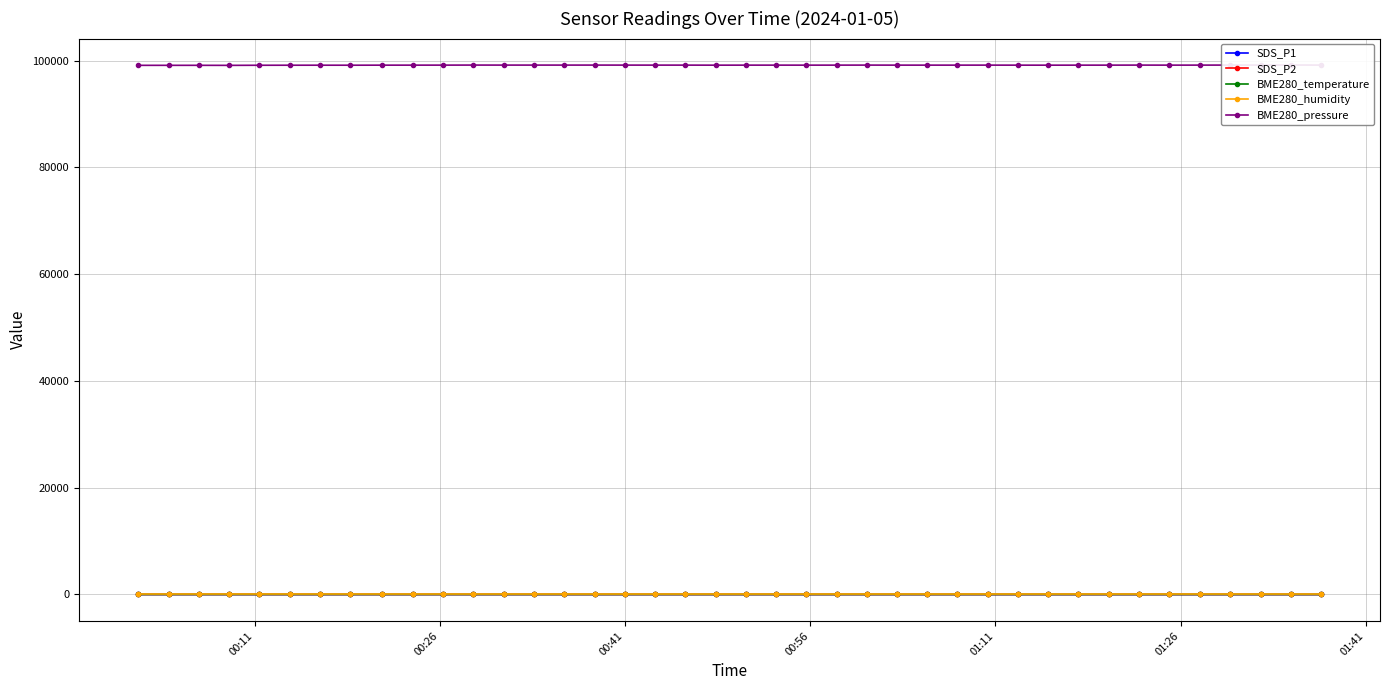

True or false: SDS_P2 has more than 1 points higher than both neighbors.

True